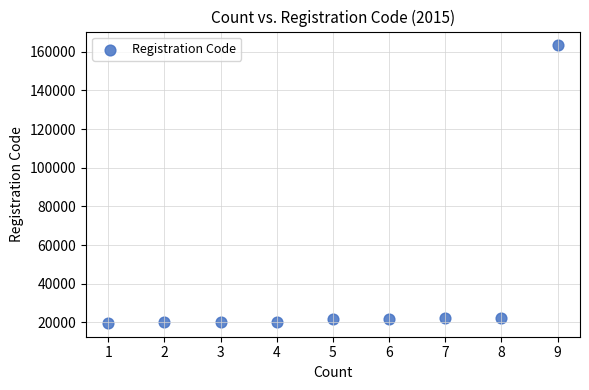

What is the average Y value?

36824